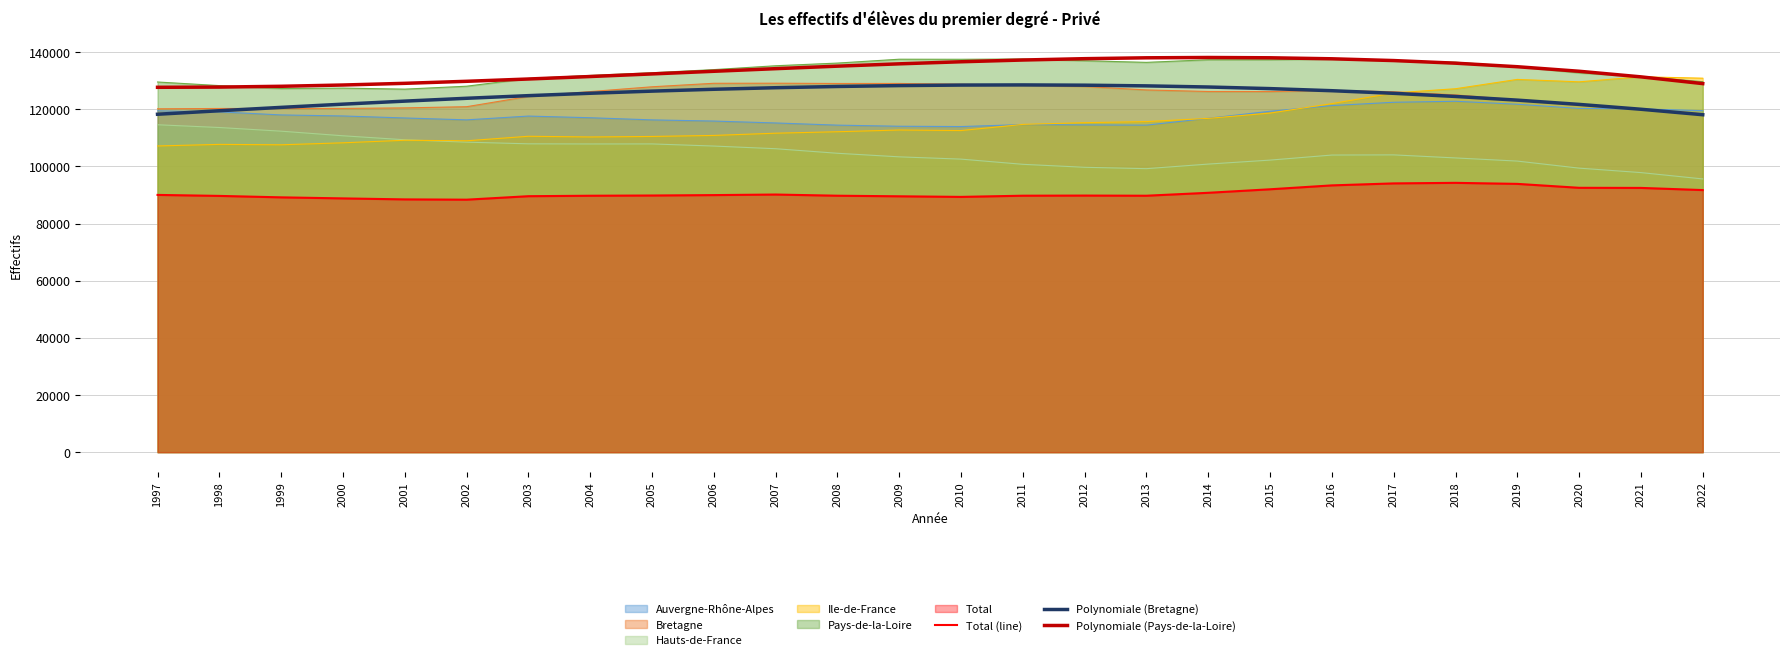

What is the difference between the maximum and minimum values in the Total (line) series?

5888.5